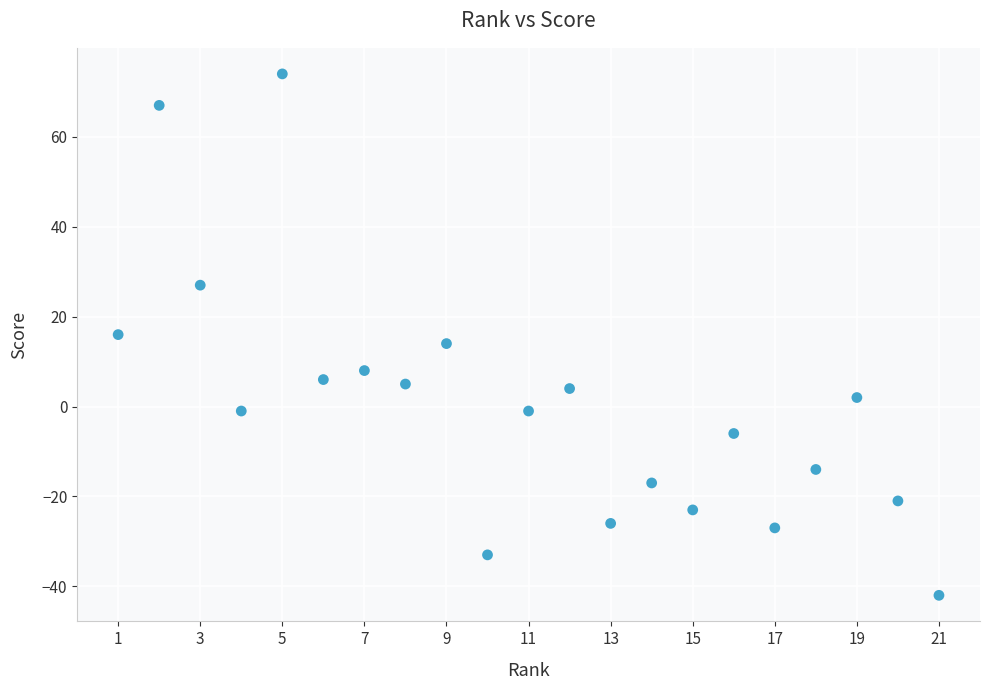

What is the range of Y values (max minus min)?

116